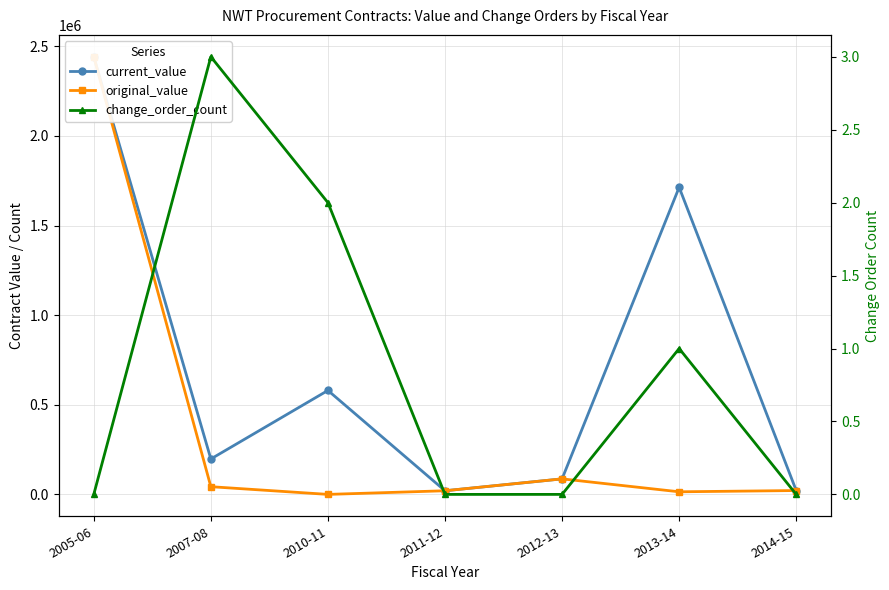

Reading left to right, what are all the values shown in this chart?

current_value: 2441700.0	197636.0	580039.0	20267.5	86640.0	1713355.0	21552.0
original_value: 2441700.0	42957.0	0.0	20267.5	86640.0	14500.0	21552.0
change_order_count: 0.0	3.0	2.0	0.0	0.0	1.0	0.0